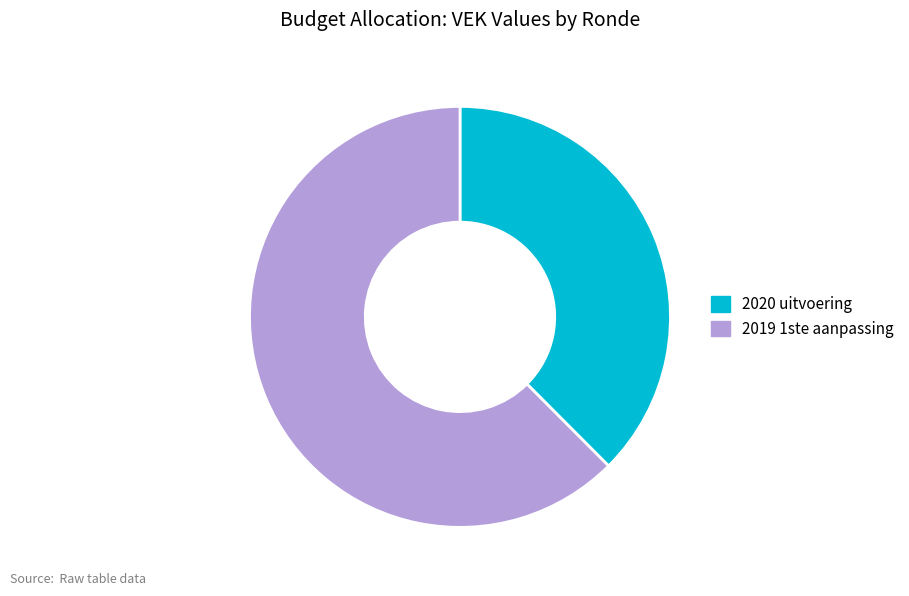

Rank the categories by value from highest to lowest.

2019 1ste aanpassing, 2020 uitvoering